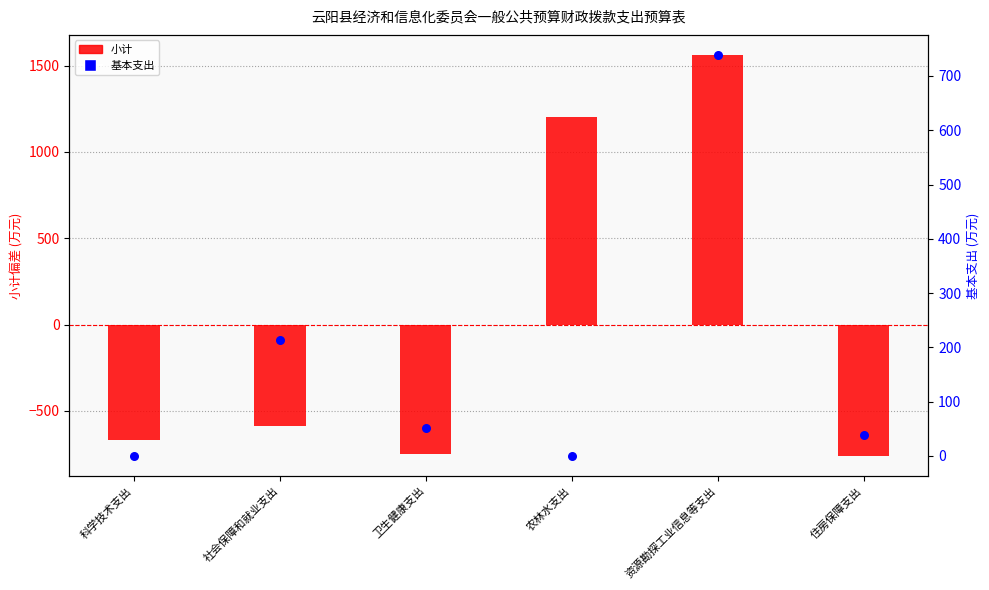

What is the total value across all series at 资源勘探工业信息等支出?

2300.5